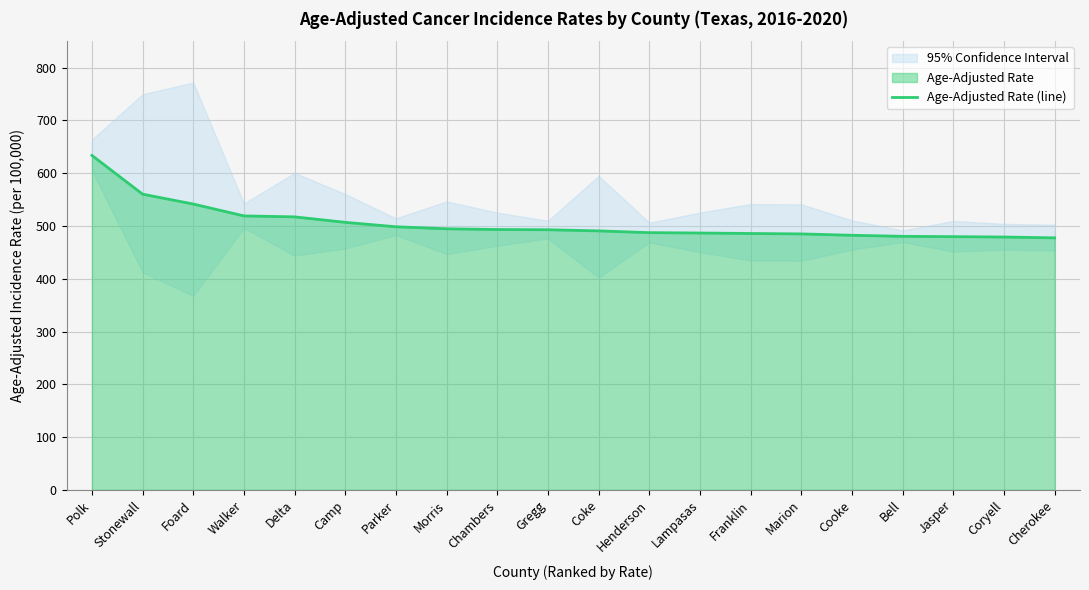

The chart shows a value of 174.8 at Jasper. True or false?

False